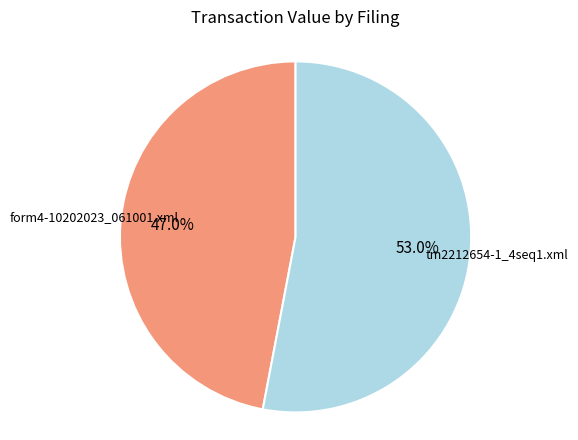

Is it true that form4-10202023_061001.xml is 47% of the pie?

True